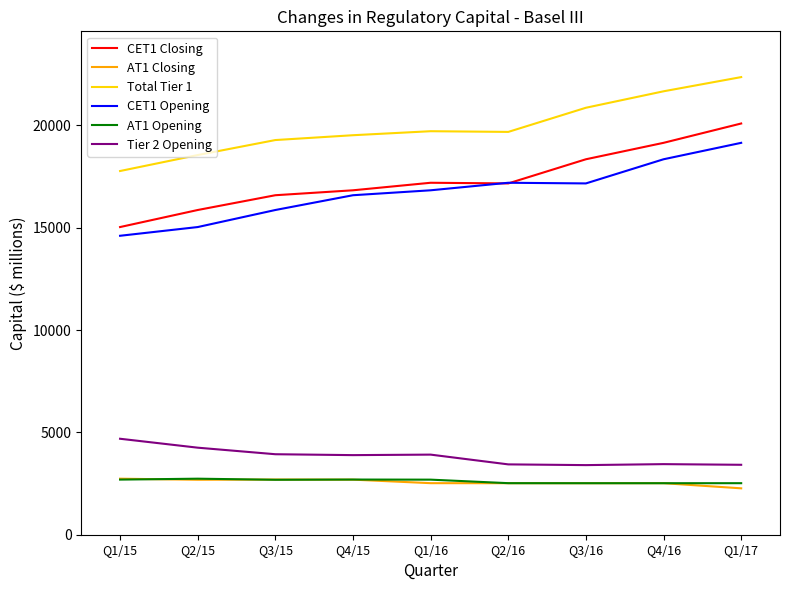

The value of Tier 2 Opening at Q2/15 is 2240. True or false?

False